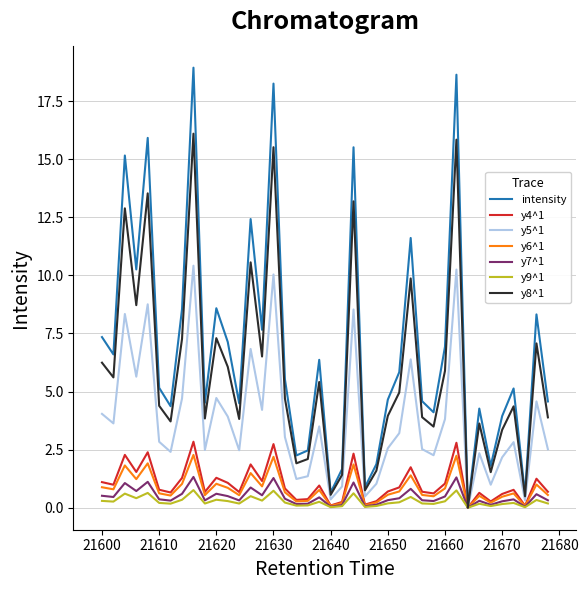

What is the greatest value displayed?

18.9